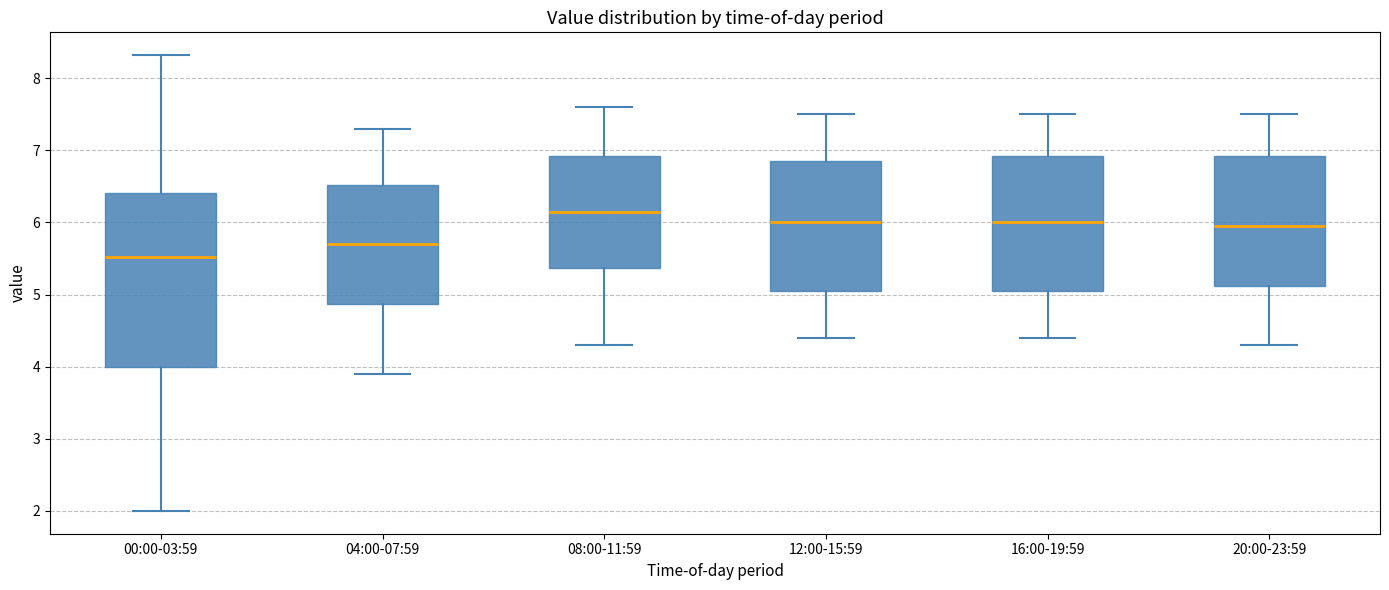

Where does the median line of the box for 04:00-07:59 sit on the y-axis? The values are not printed on the chart, so give them approximately, as read against the axis.

5.7